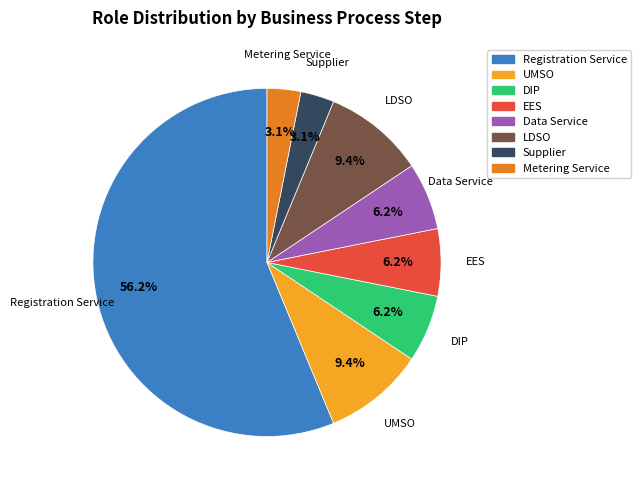

How many slices are in this pie chart?

8